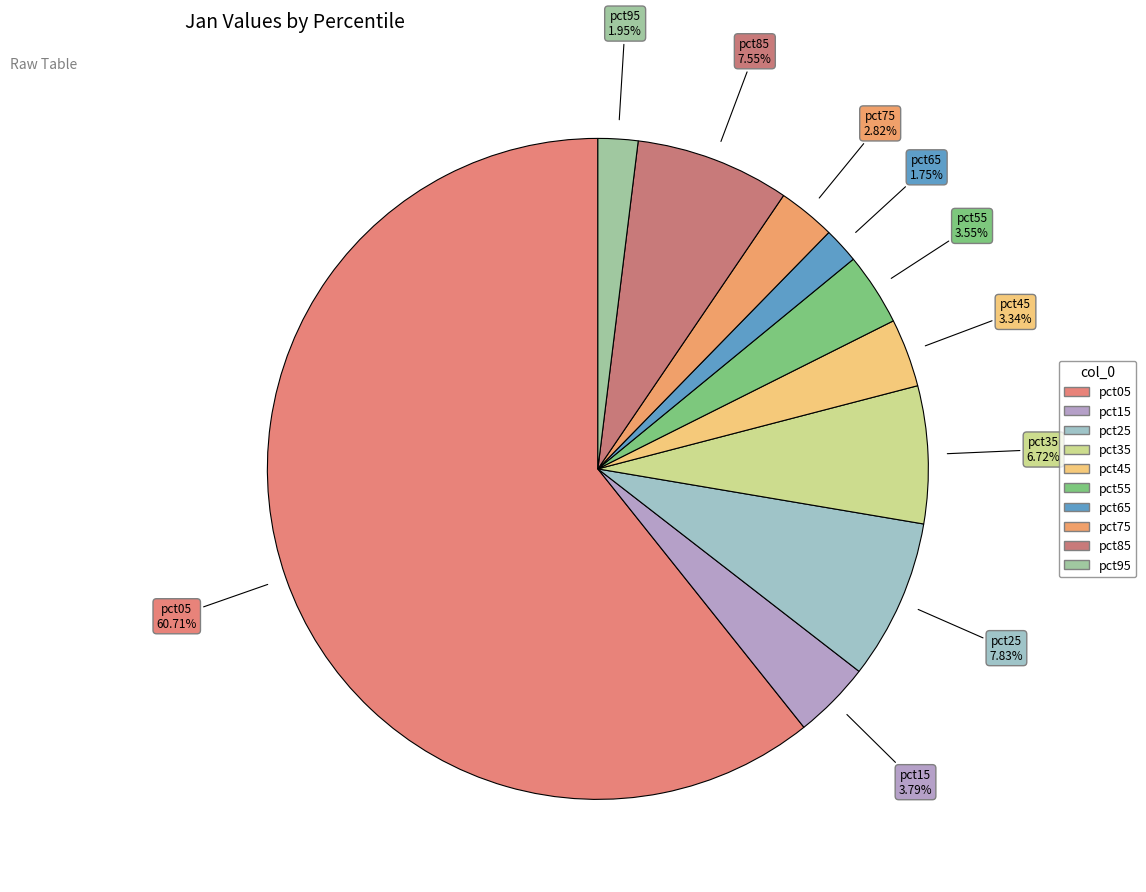

How many segments does this pie chart have?

10